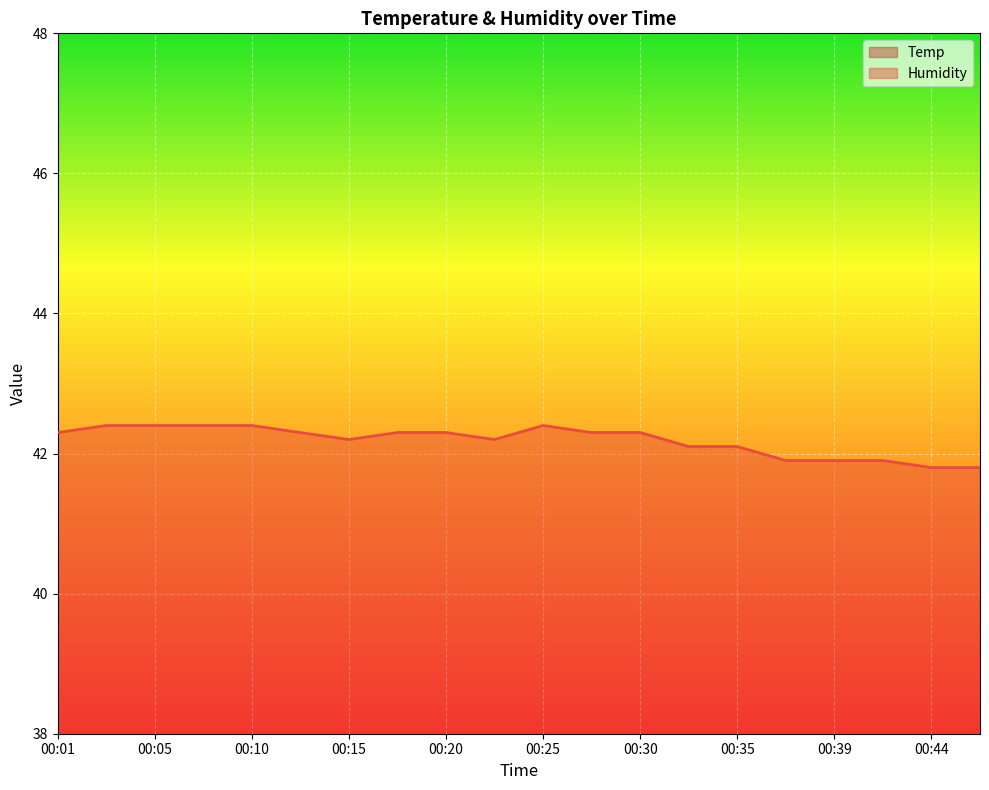

At which category is the sum across all series the highest?

00:03